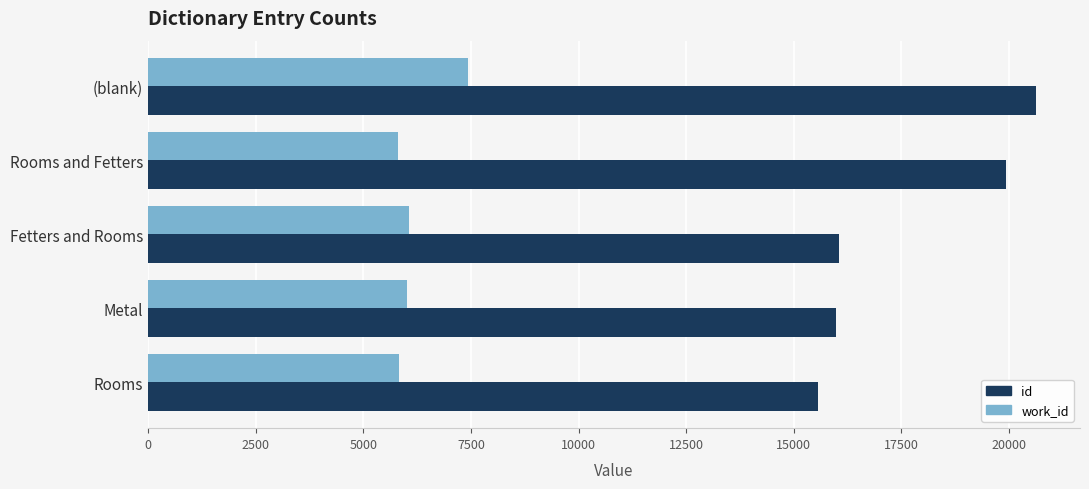

Rank the series by their average value, from lowest to highest.

work_id, id